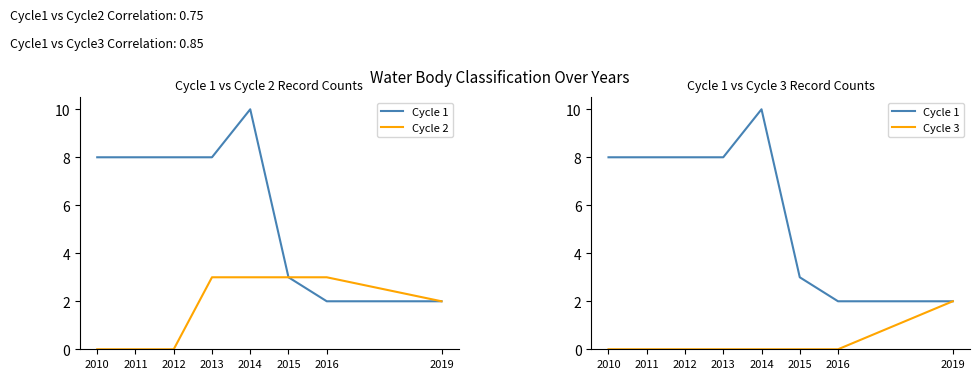

True or false: Cycle 3 and Cycle 1 intersect in this chart.

False